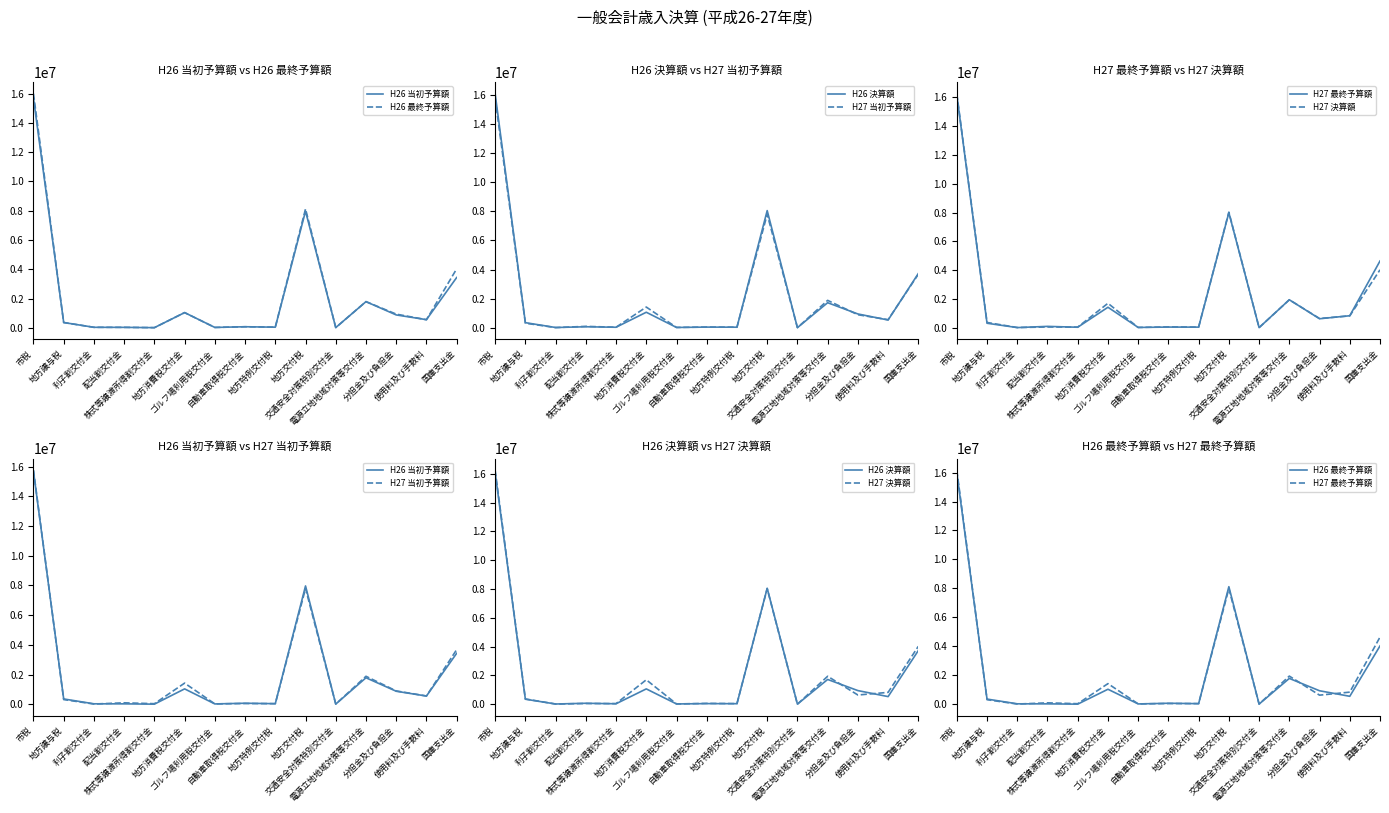

What is the average value of the H26 決算額 series?

2183949